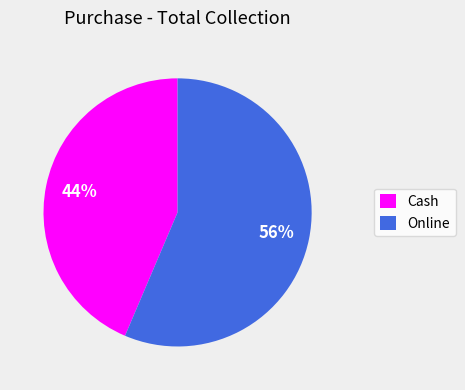

Count the number of slices in the pie.

2